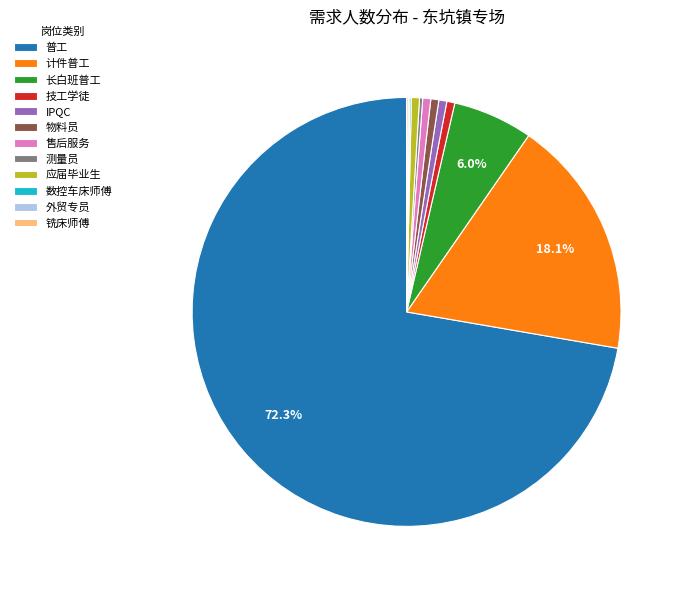

What is the ratio of the value at 售后服务 to the value at 技工学徒?

1.0